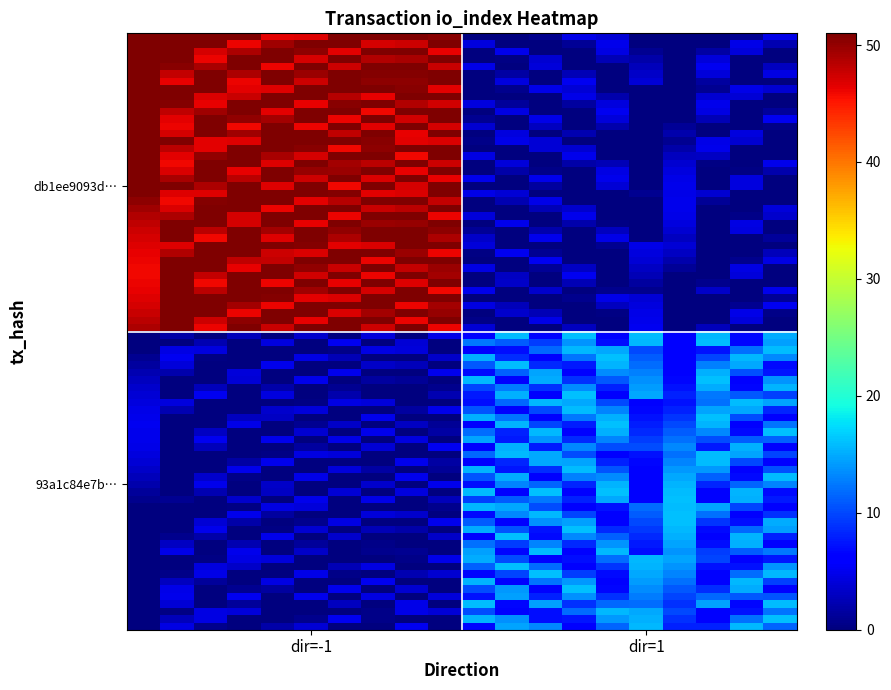

Which series has the widest spread of values?

db1ee9093d3c345716a9e6013dd8fd9aaba13e4